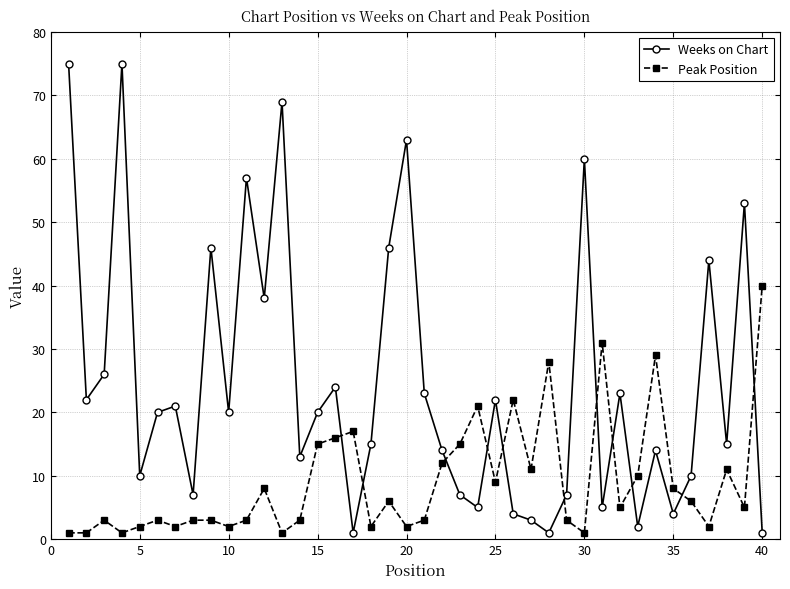

True or false: Weeks on Chart has more than 0 points higher than both neighbors.

True